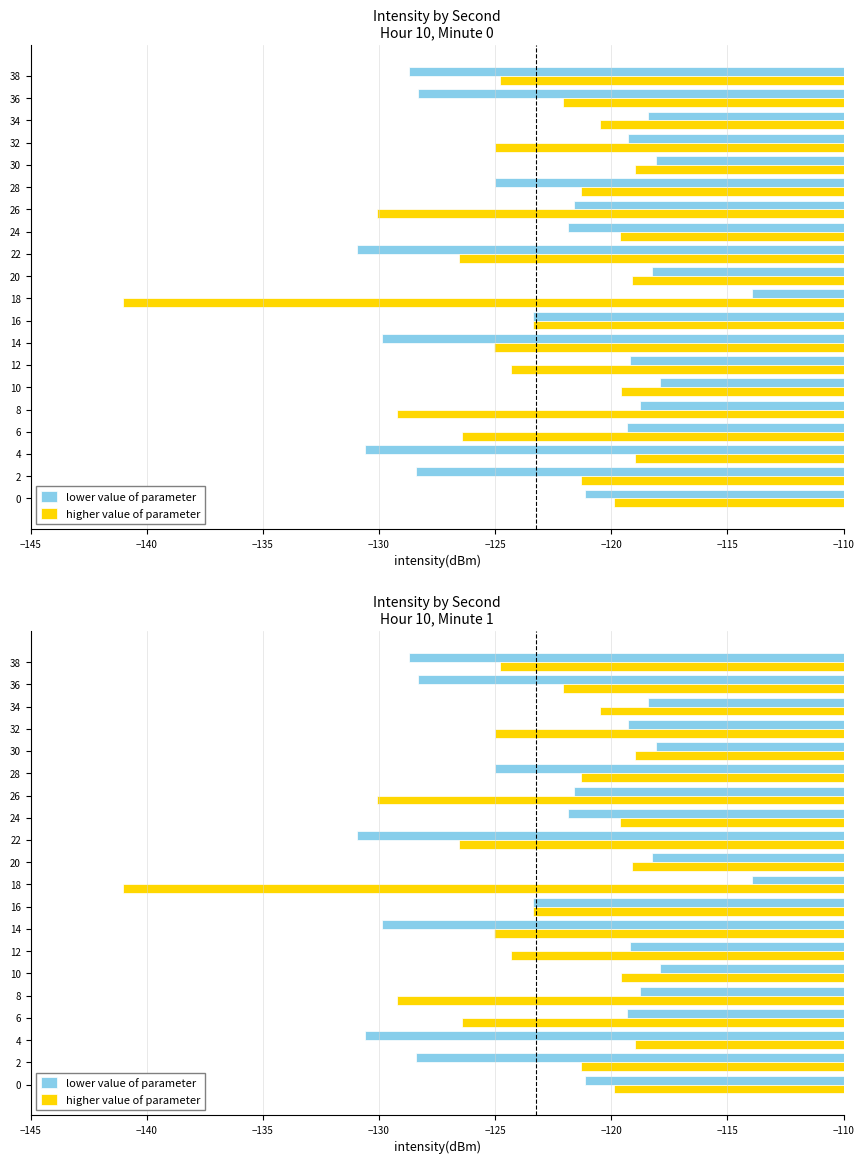

Which series has the largest total across all categories?

lower value of parameter